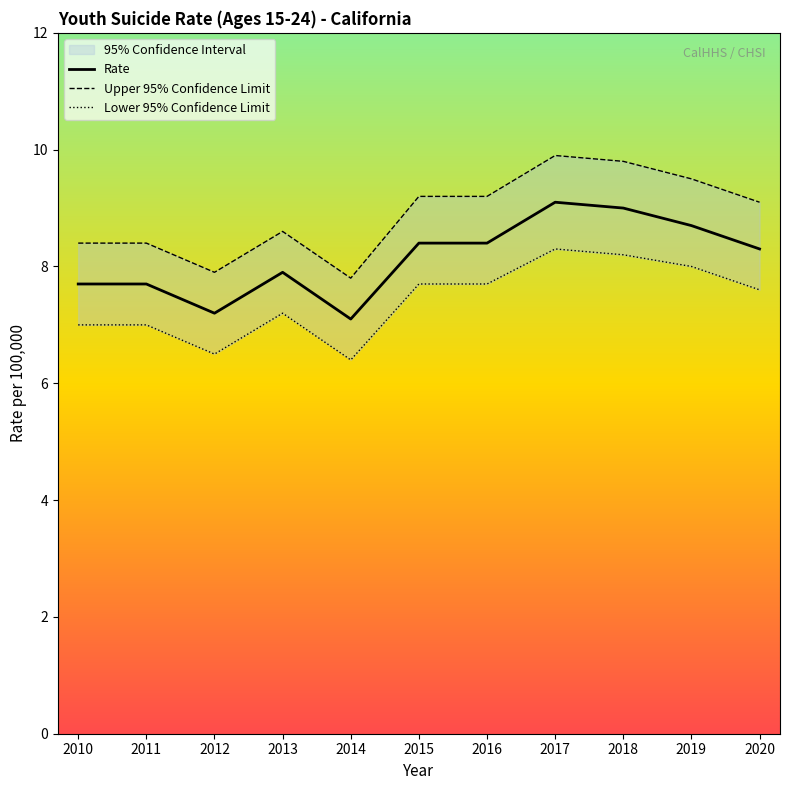

What is the value of the Lower 95% Confidence Limit point at the 9th from the left?

8.2